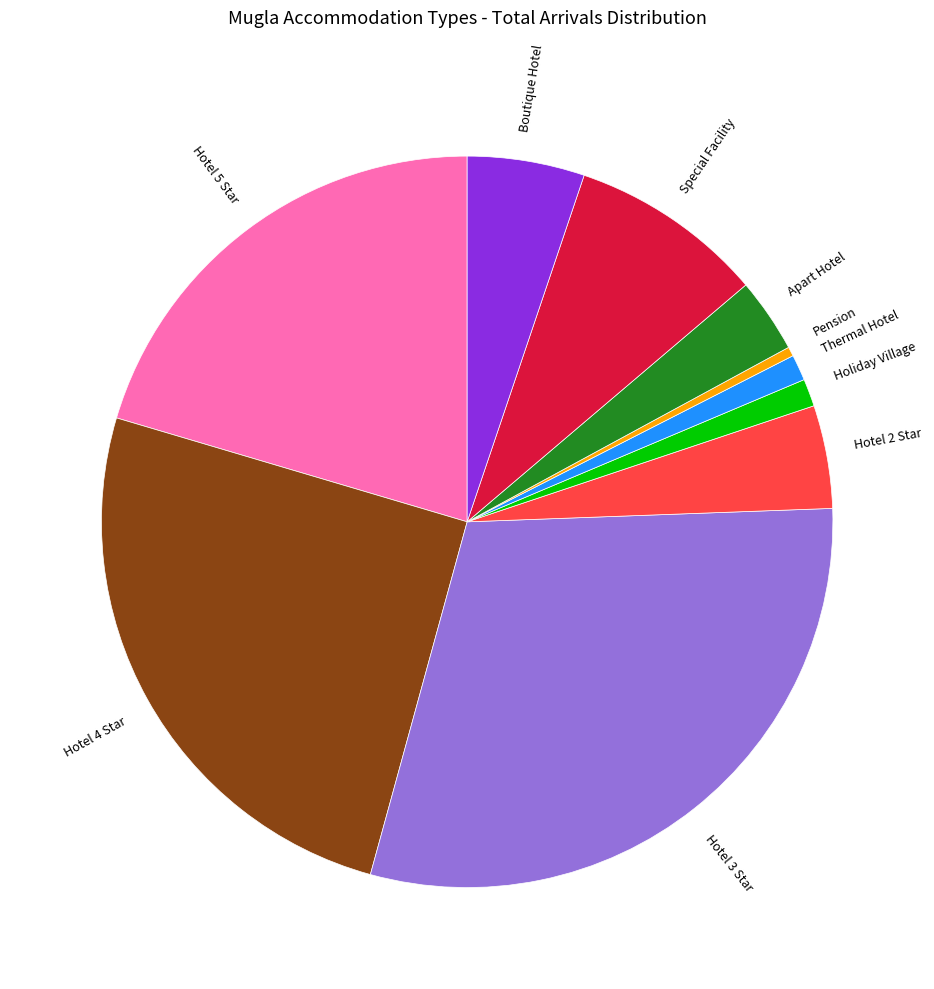

Combined, do Boutique Hotel and Hotel 2 Star account for over 50%?

No